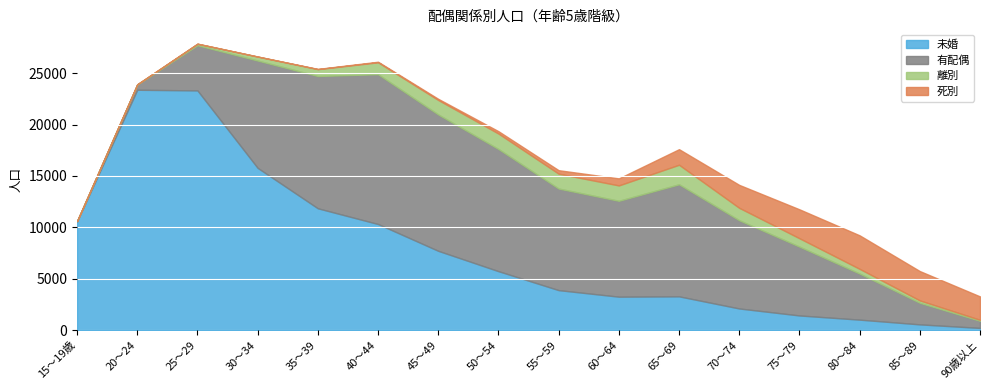

Which series ends up on top after the final intersection of 死別 and 離別?

死別